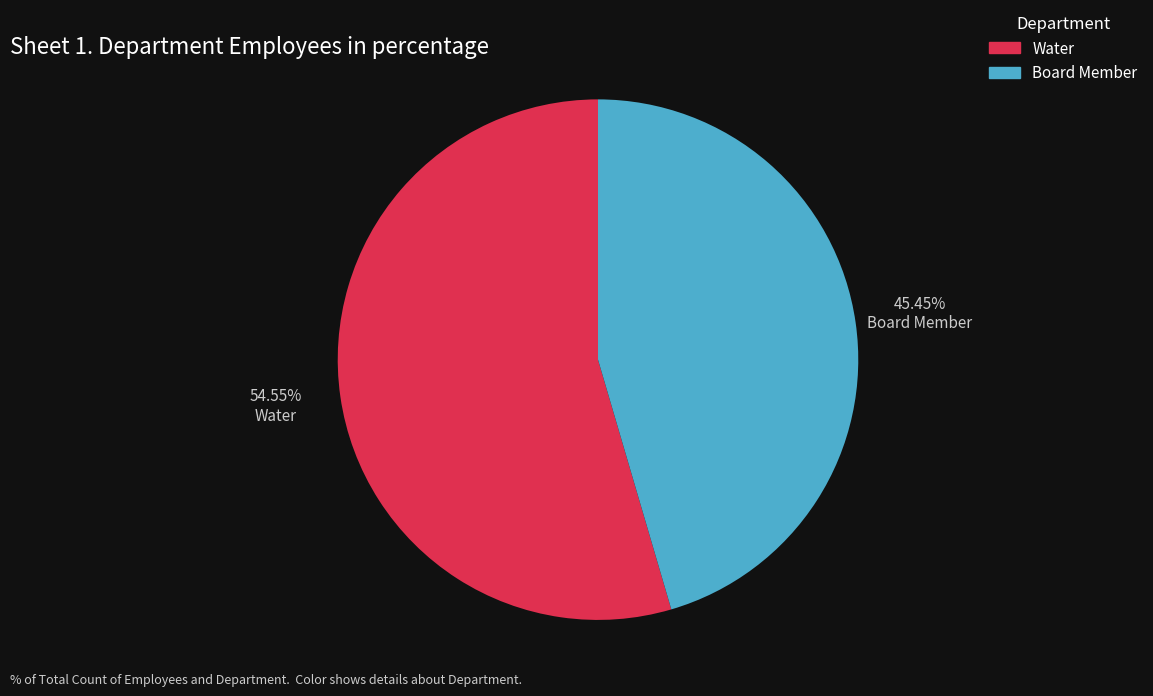

What percentage is the Board Member slice, to the nearest percent?

45%